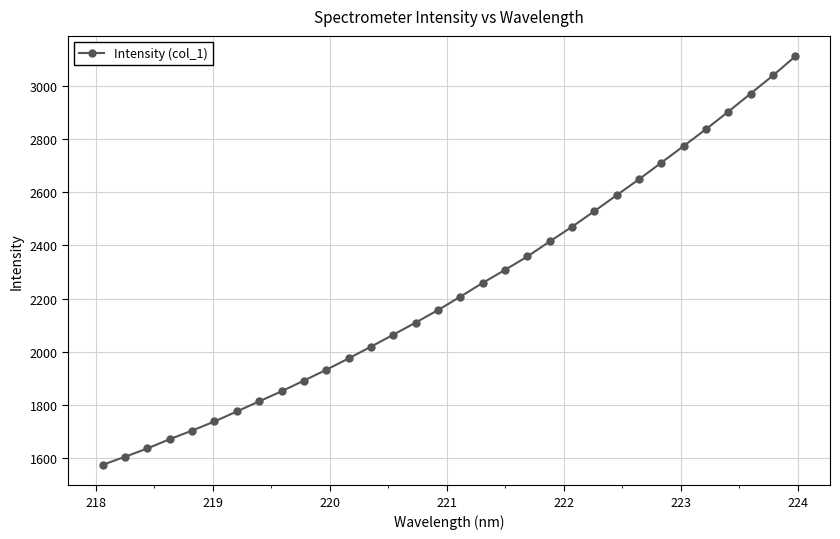

How many values are below 2206?

16